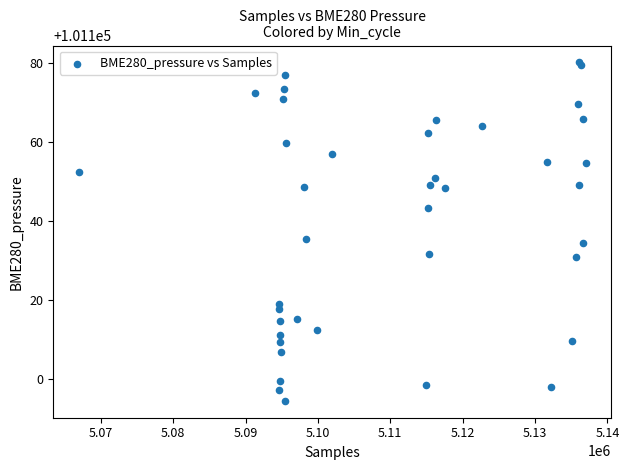

What Y value in the scatter plot is closest to 101137?

101135.4